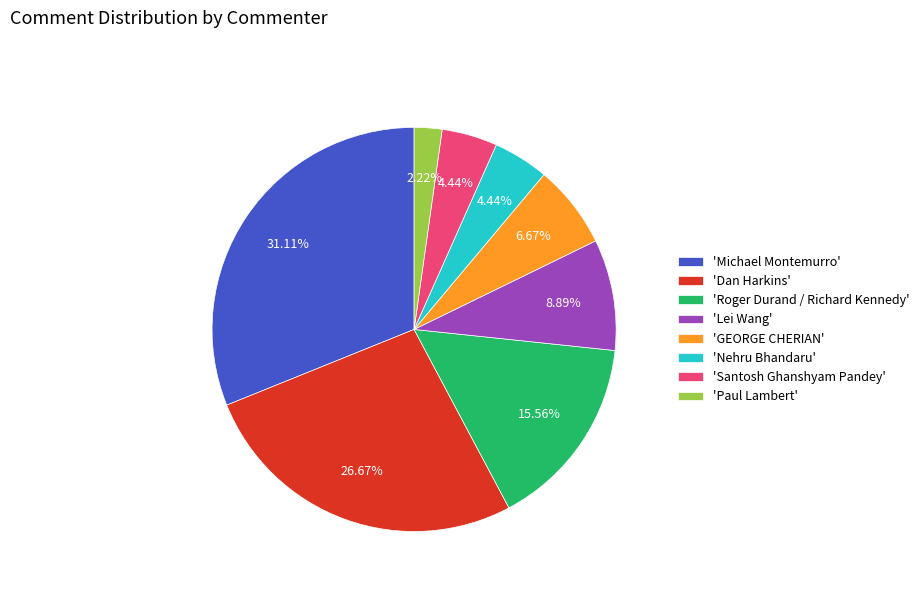

Which slice is the largest?

'Michael Montemurro'